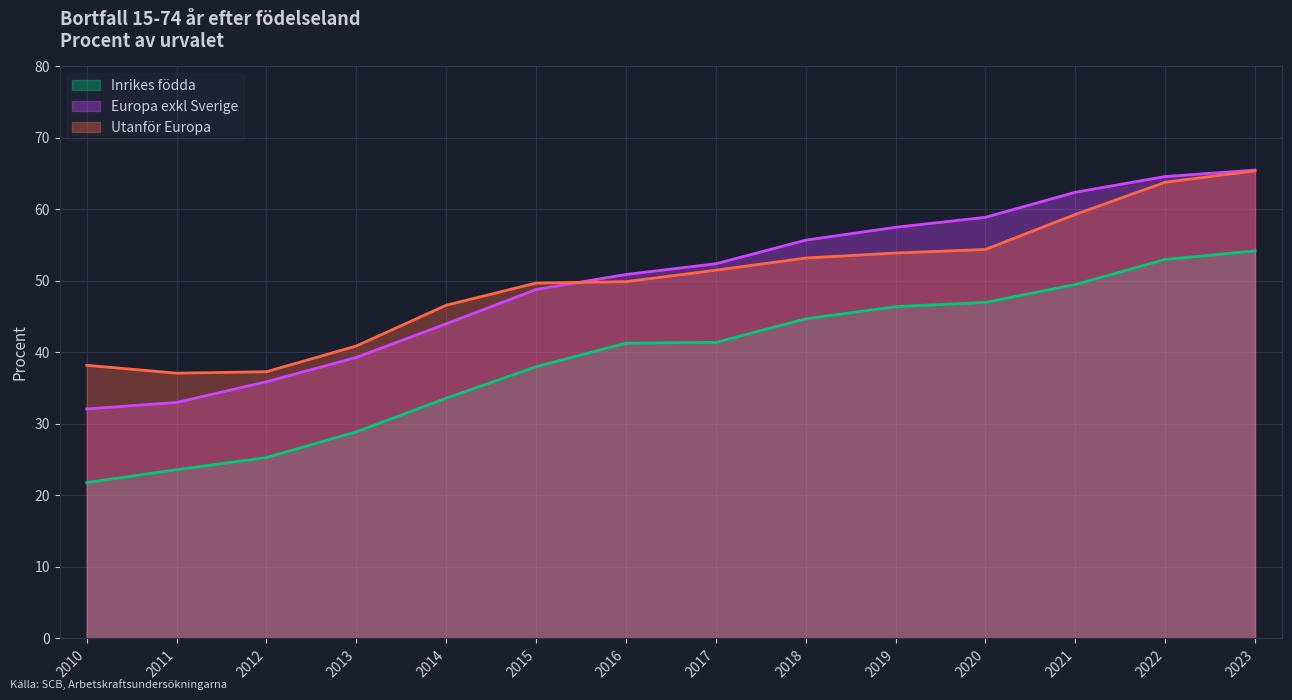

Rank the series at 2012 from lowest to highest value.

Inrikes födda, Europa exkl Sverige, Utanför Europa